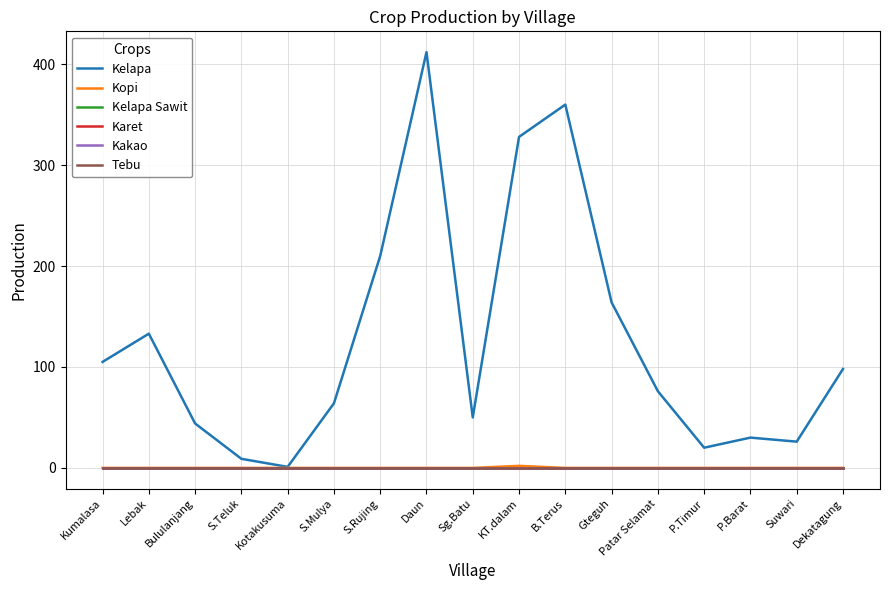

Is the value of Kopi at Dekatagung greater than the value of Kelapa Sawit at P.Barat?

No